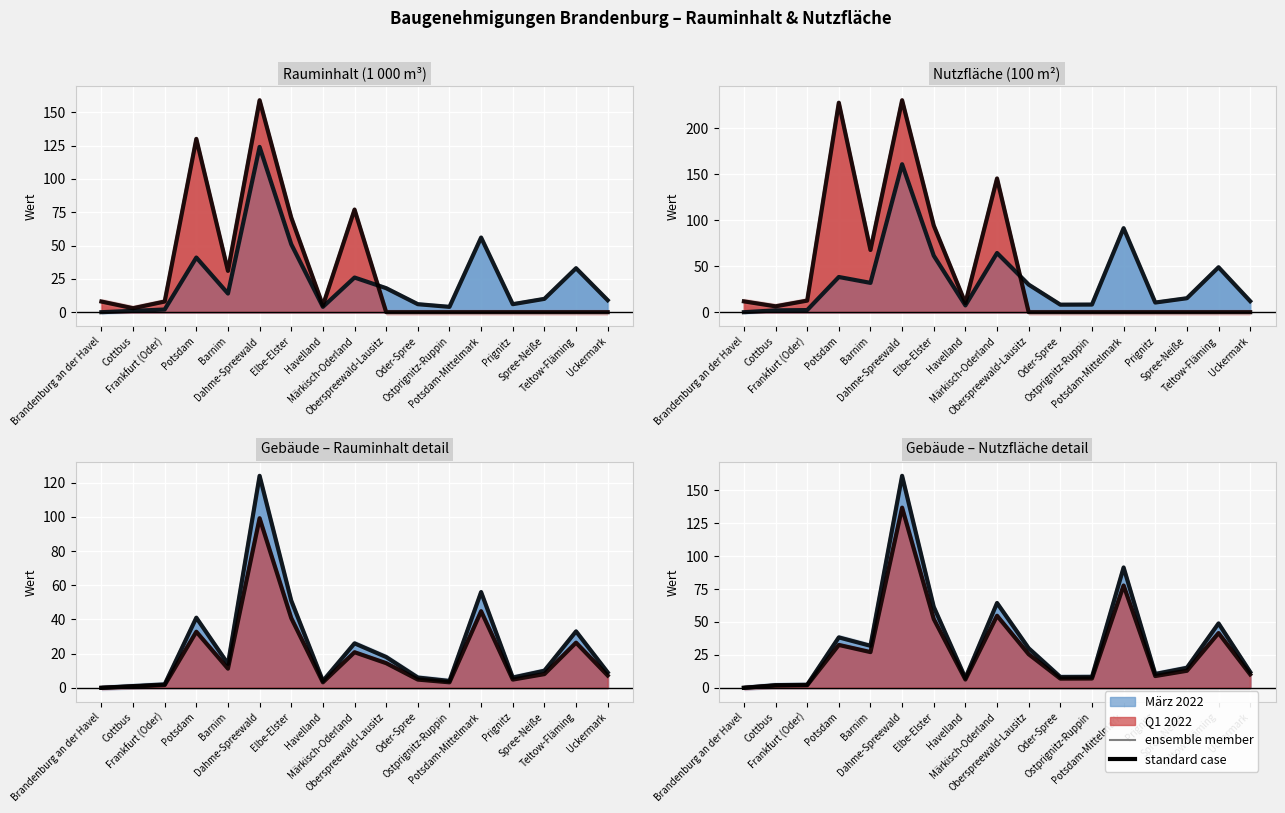

What is the highest value of the Rauminhalt Q1 2022 series?

159.0